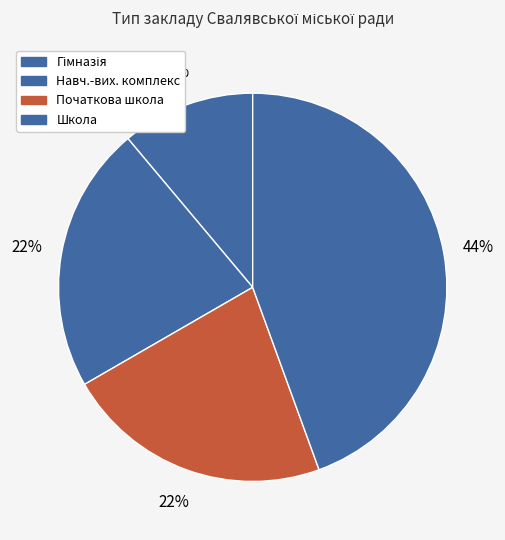

How many slices are in this pie chart?

4